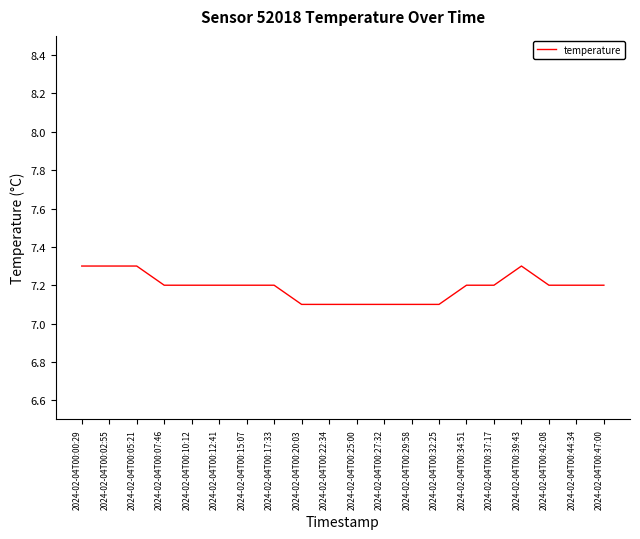

What is the smallest value displayed?

7.1